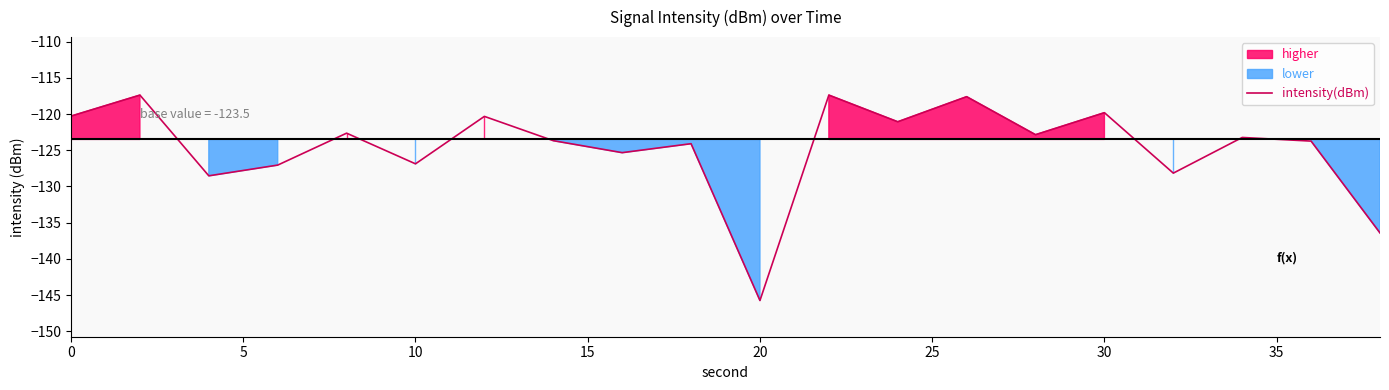

What is the lowest value of the intensity(dBm) series?

-145.7